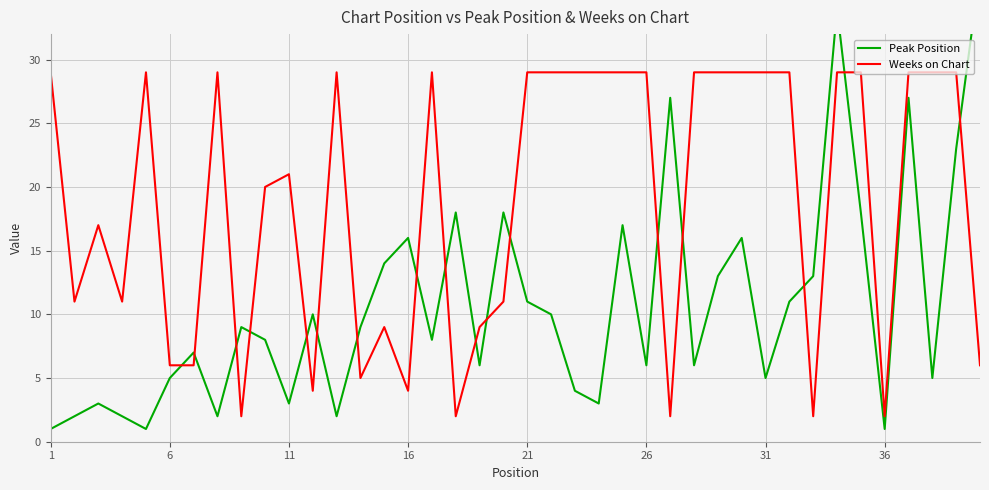

What is the highest value of the Weeks on Chart series?

29